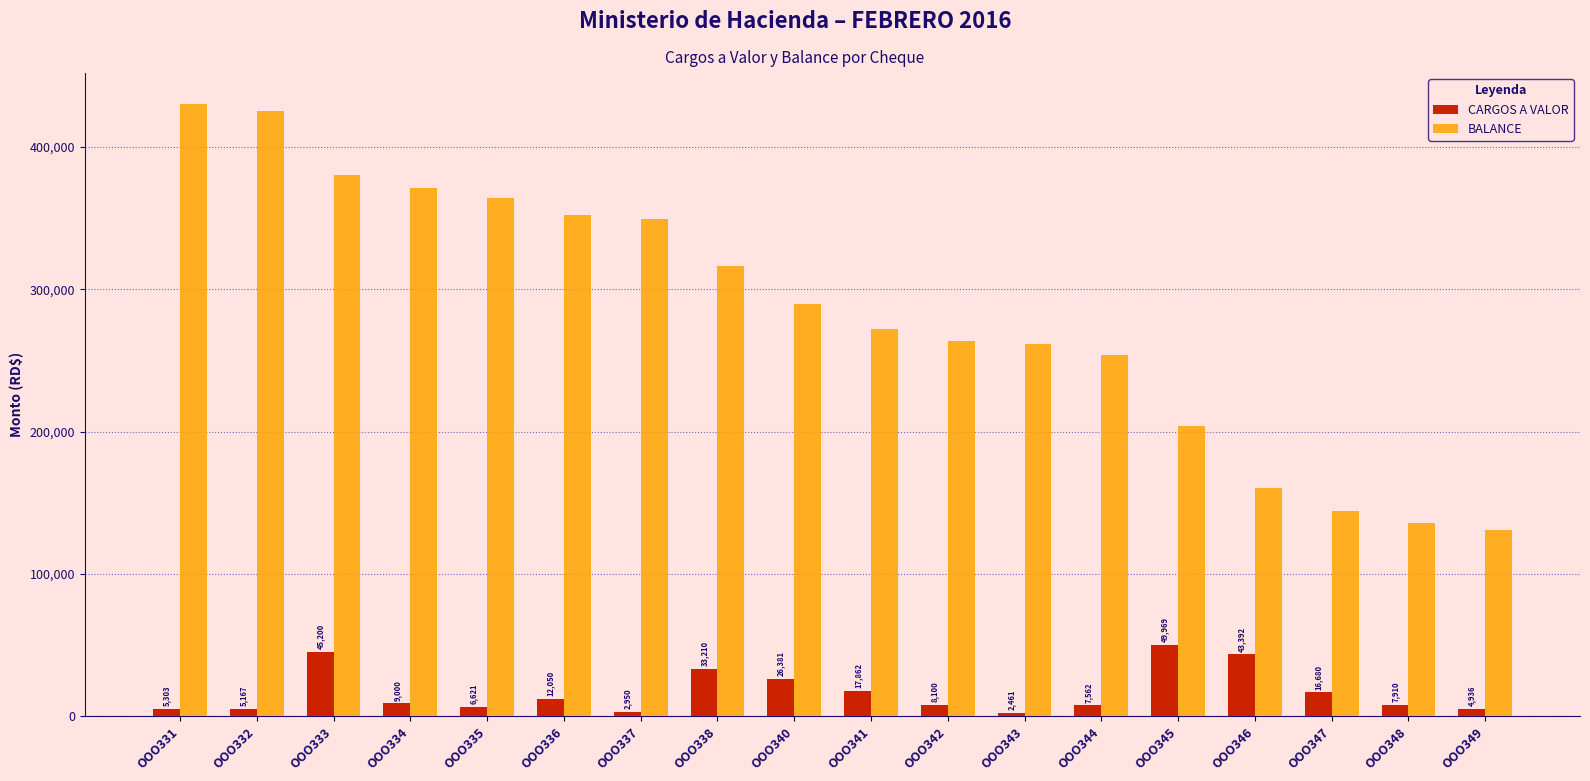

What is the value of the CARGOS A VALOR bar at the 18th from the left?

4935.6